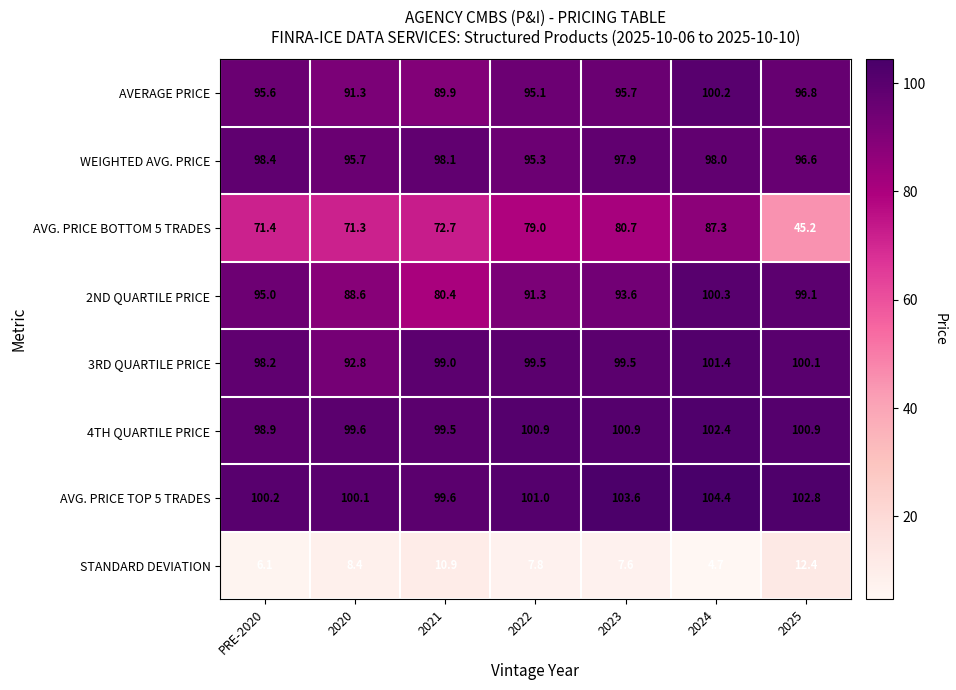

How many data points does each series have?

7